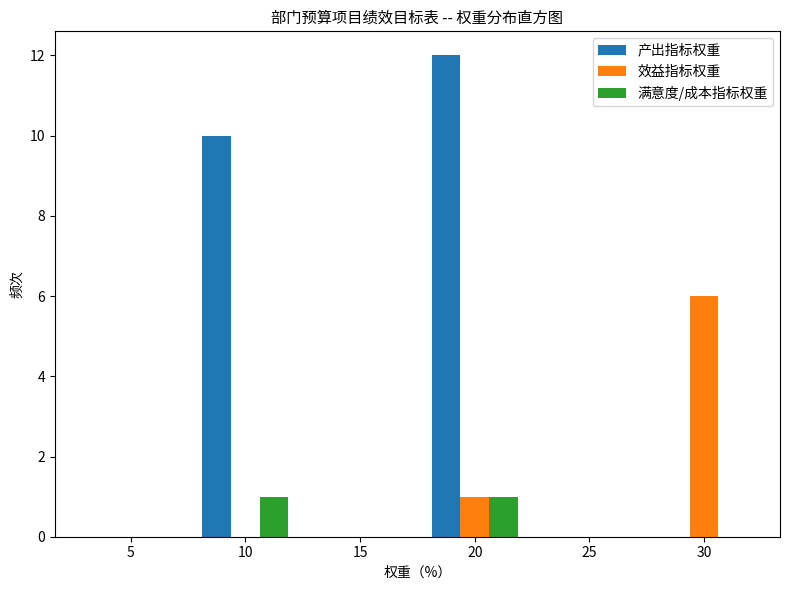

Reading left to right, what are all the values shown in this chart?

产出指标权重: 5=0	10=10	15=0	20=12	25=0	30=0
效益指标权重: 5=0	10=0	15=0	20=1	25=0	30=6
满意度/成本指标权重: 5=0	10=1	15=0	20=1	25=0	30=0